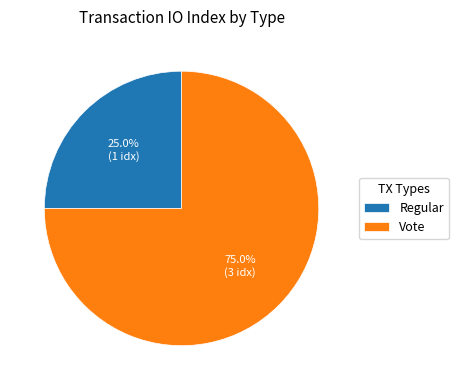

To the nearest percent, what is the combined percentage of Vote and Regular?

100%